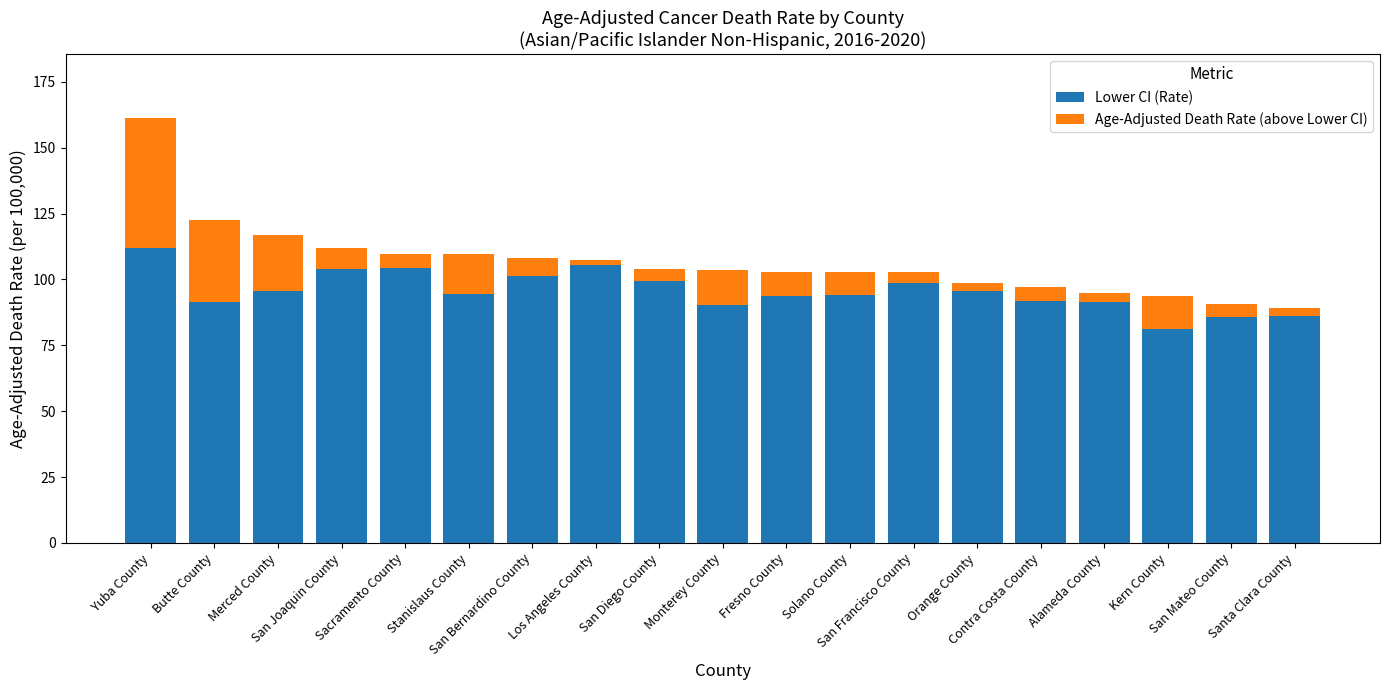

True or false: Lower CI (Rate) has a value of 94.3 at Stanislaus County.

True